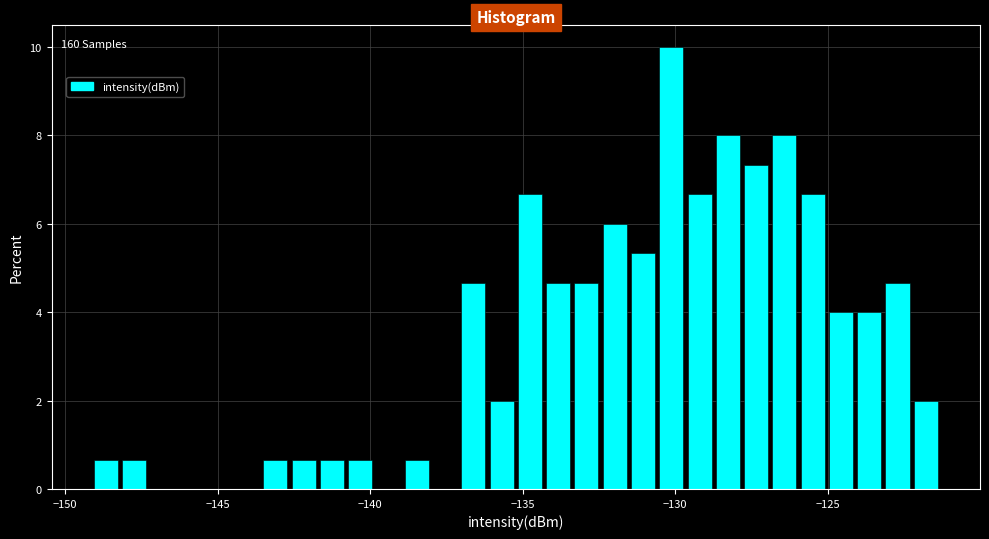

Around what value on the x-axis is the tallest bar? Give the approximate position of its centre, as read against the axis.

-130.0